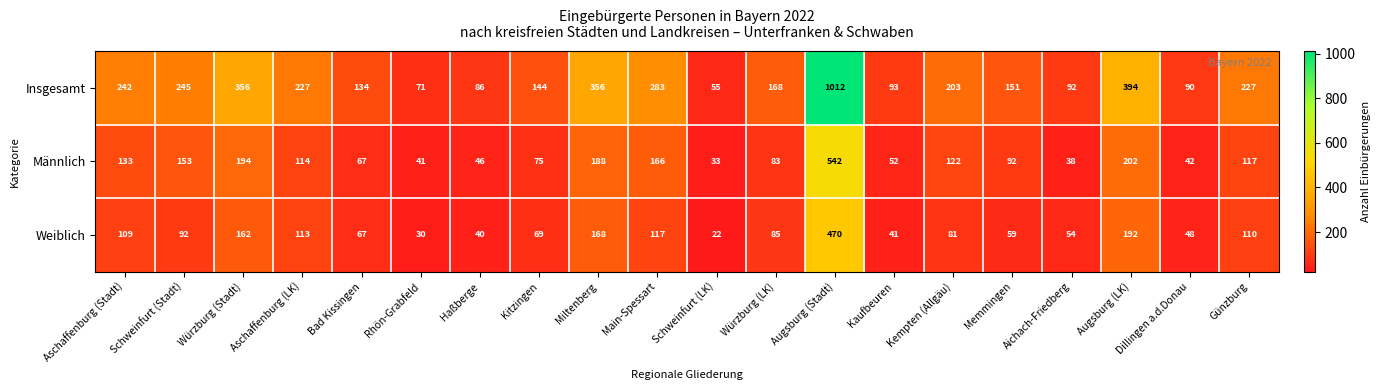

The value of Männlich at Bad Kissingen is 99. True or false?

False